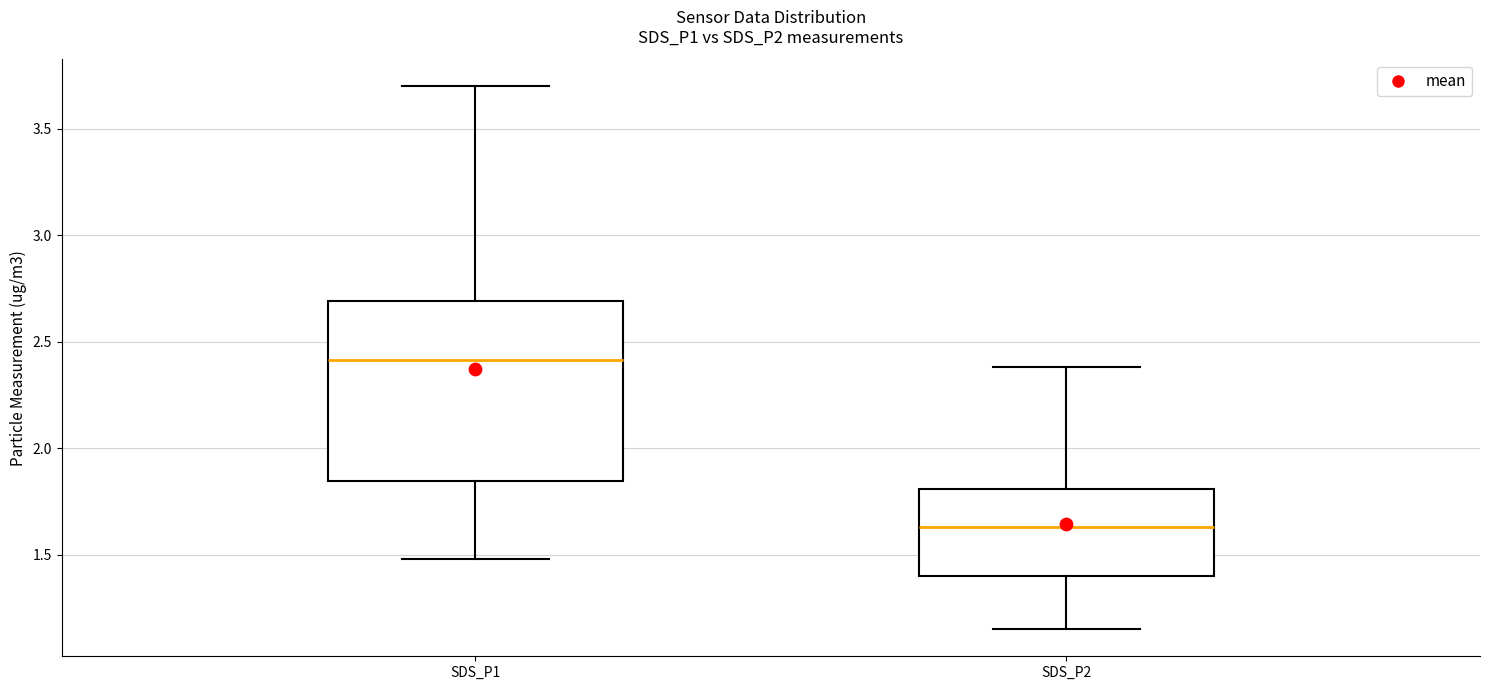

Which box has the highest median line?

SDS_P1